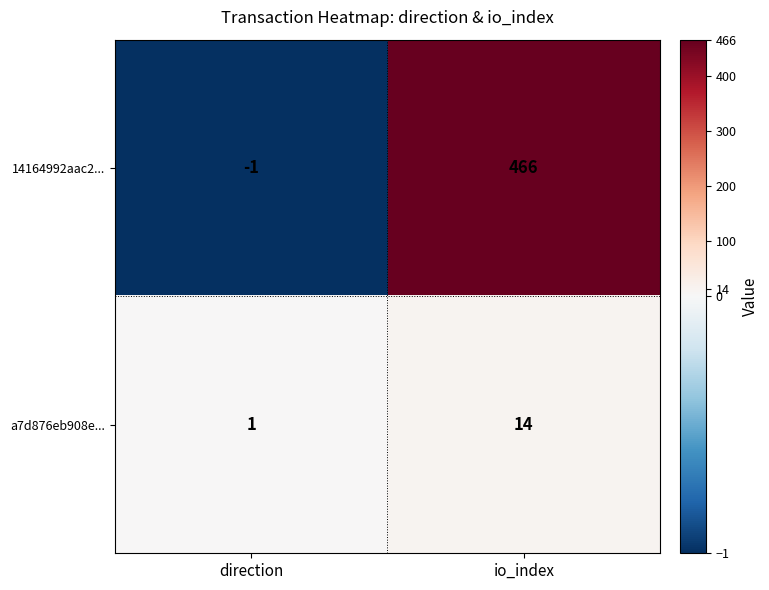

What is the average value of the a7d876eb908e... series?

8